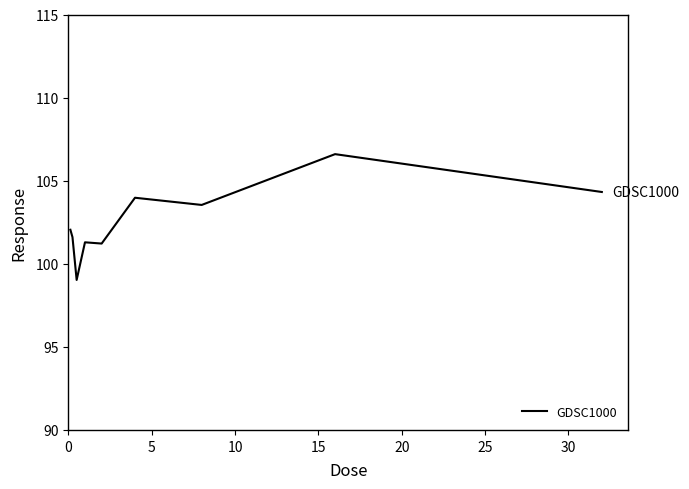

What is the difference between the maximum and minimum values?

7.6